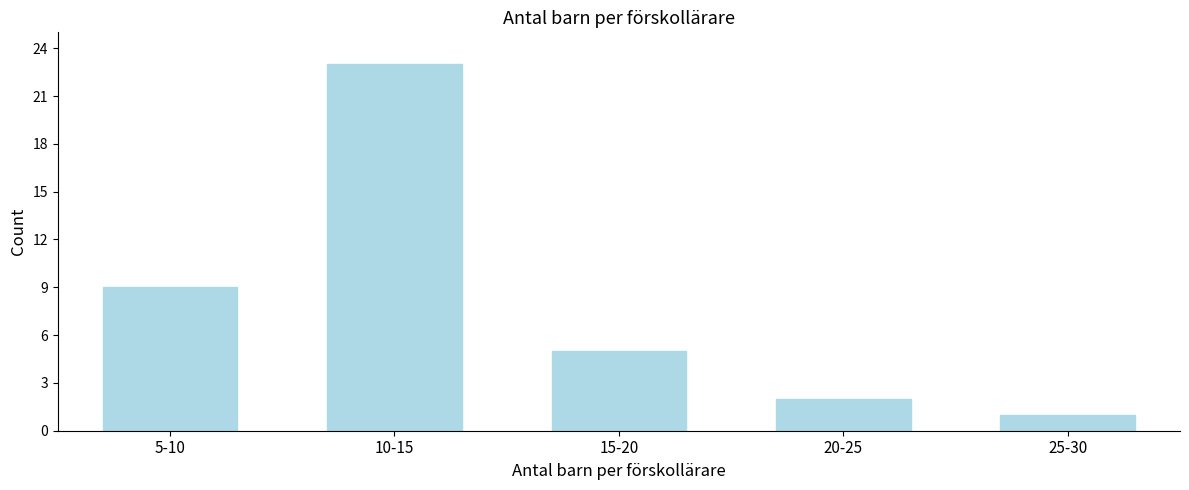

Reading left to right, what are all the values shown in this chart?

9	23	5	2	1